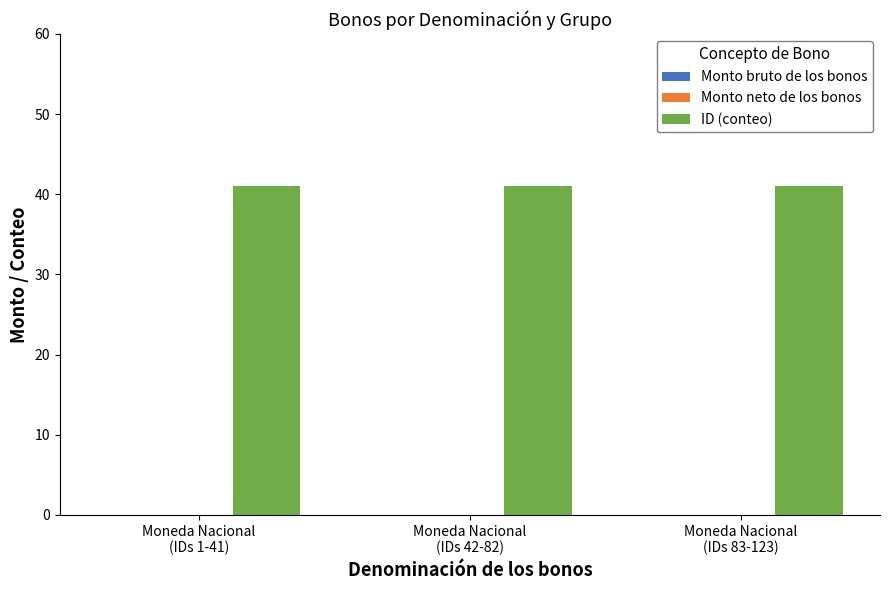

What is the label of the 3rd bar from the right?

Moneda Nacional
(IDs 1-41)